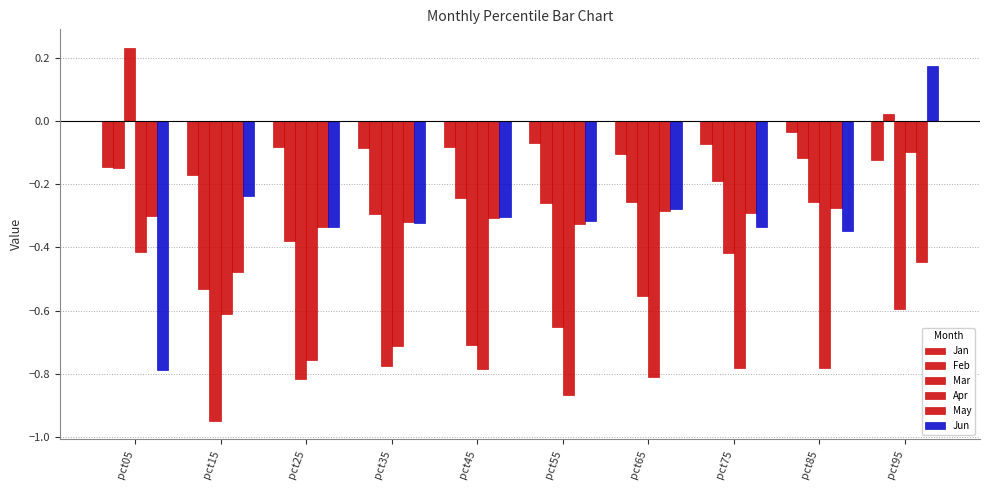

At how many categories does at least one series exceed 0?

2